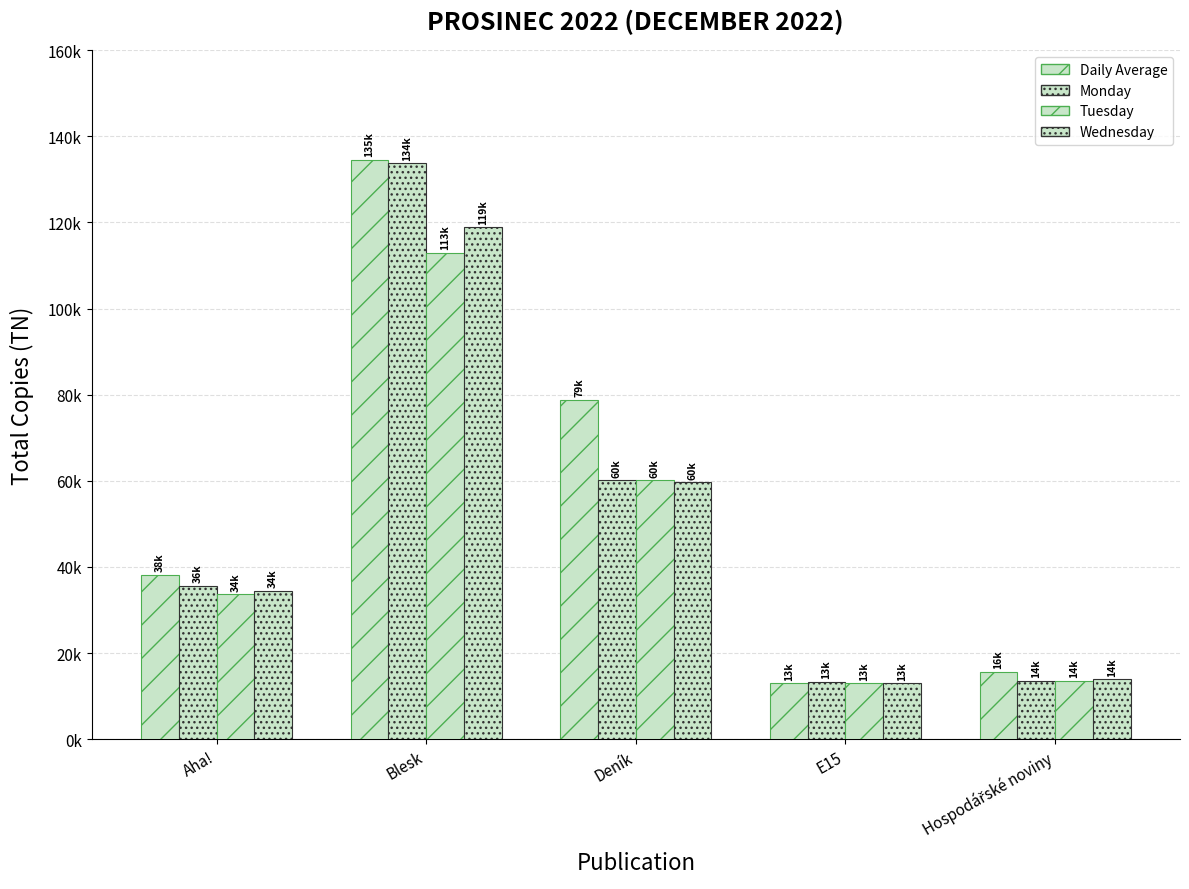

Reading left to right, extract all data points from this chart.

Daily Average: 38232	134592	78820	13046	15693
Monday: 35641	133699	60097	13318	13600
Tuesday: 33678	112982	60138	12975	13588
Wednesday: 34499	118835	59677	12975	13895